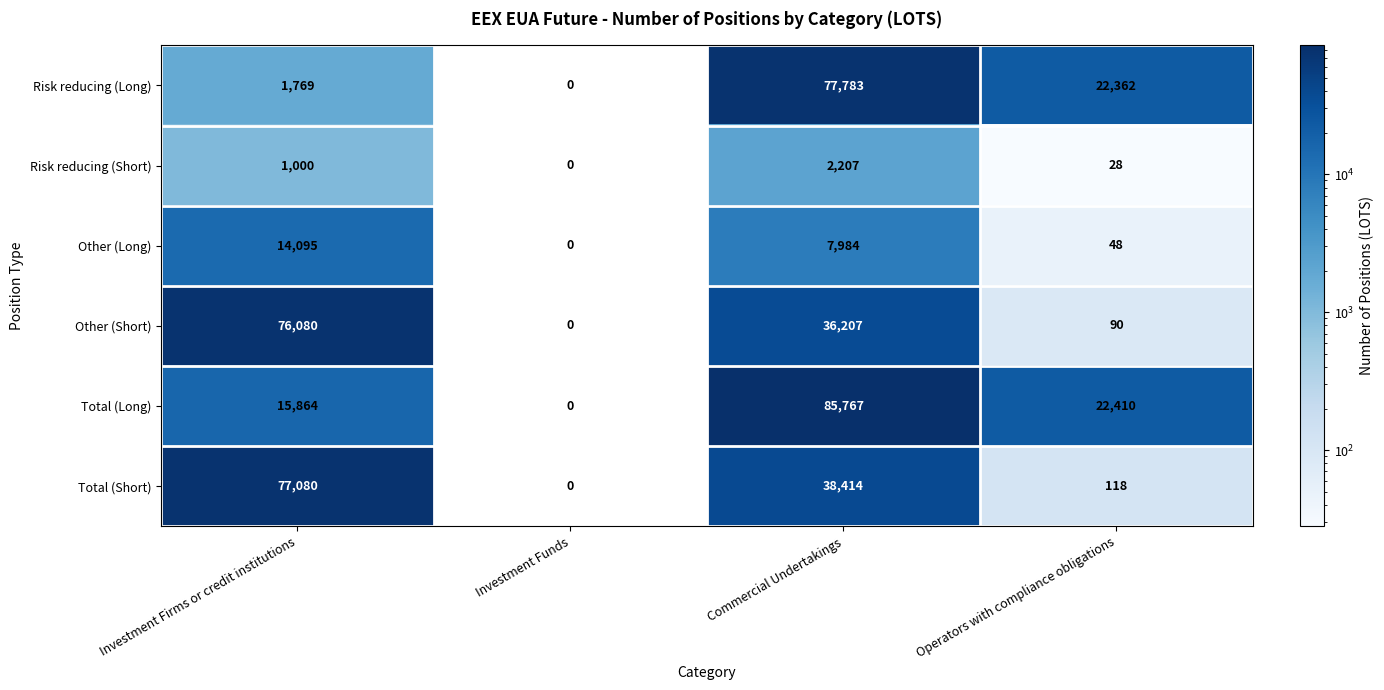

List the series in order of their peak value, lowest first.

Risk reducing (Short), Other (Long), Other (Short), Total (Short), Risk reducing (Long), Total (Long)